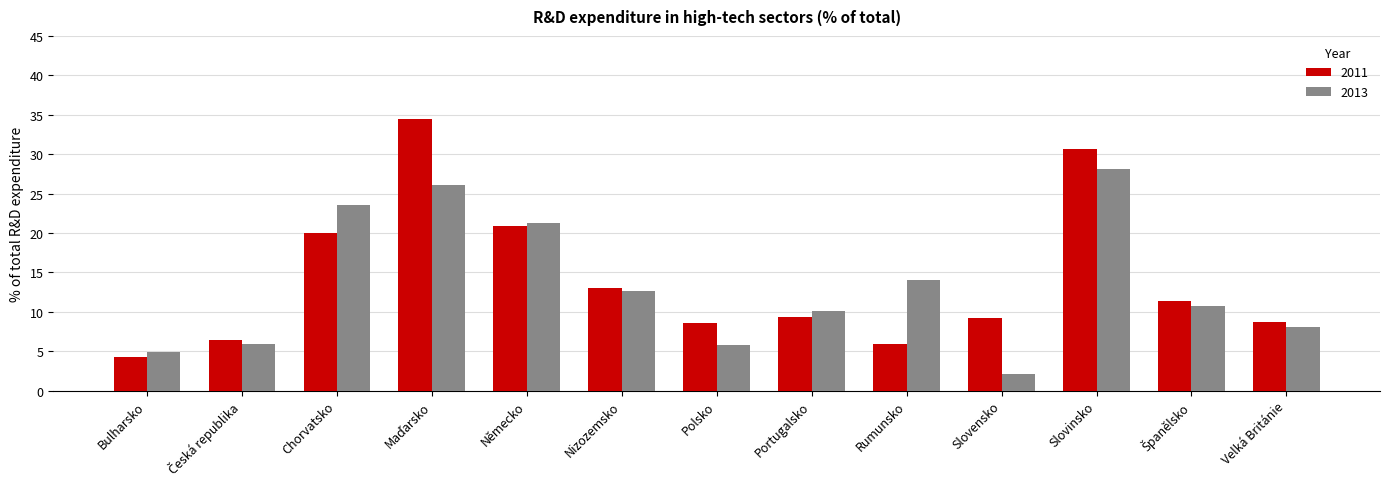

Is the value of 2013 at Polsko greater than the value of 2011 at Nizozemsko?

No